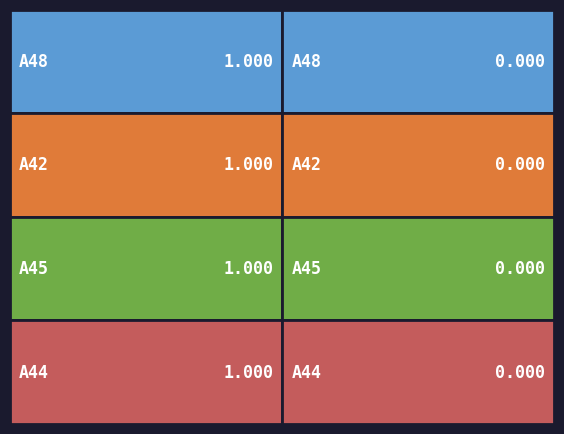

Is it true that A42 equals 616 at Dublin Core:Date?

False